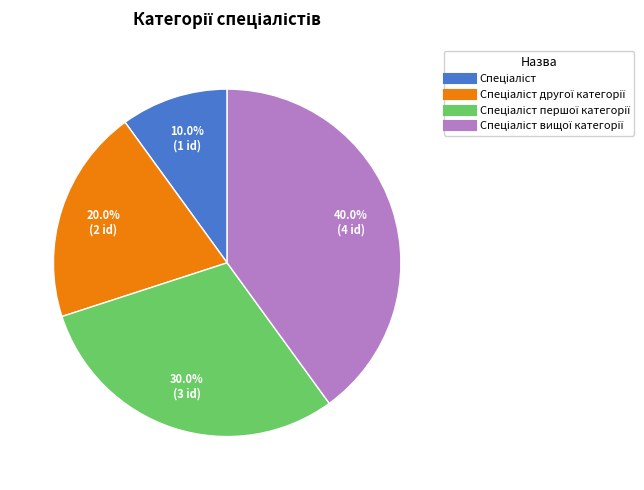

Is there any slice that represents more than half of the pie?

No